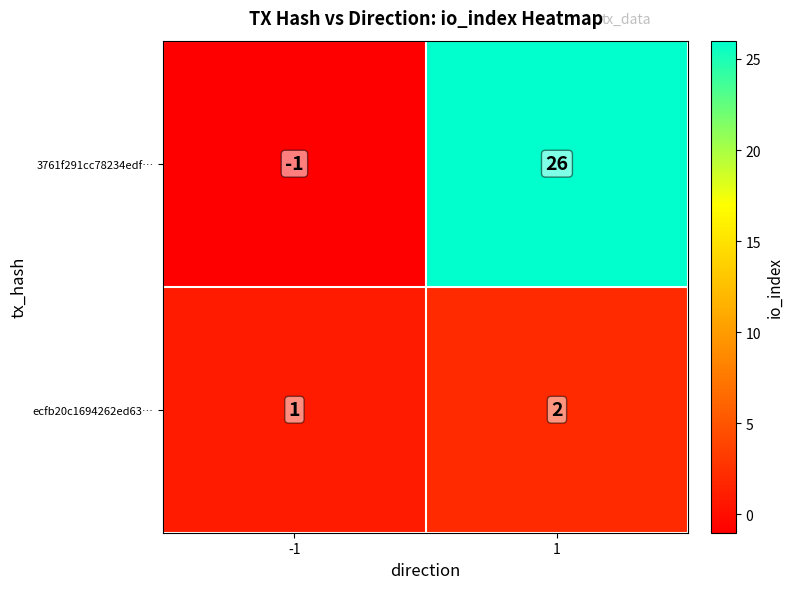

How many categories are shown in the chart?

2